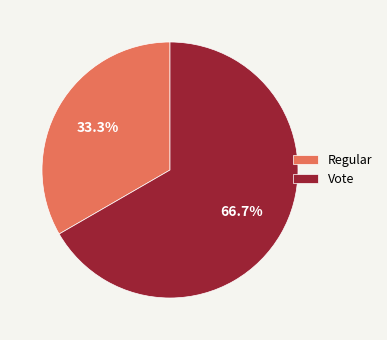

How many segments does this pie chart have?

2